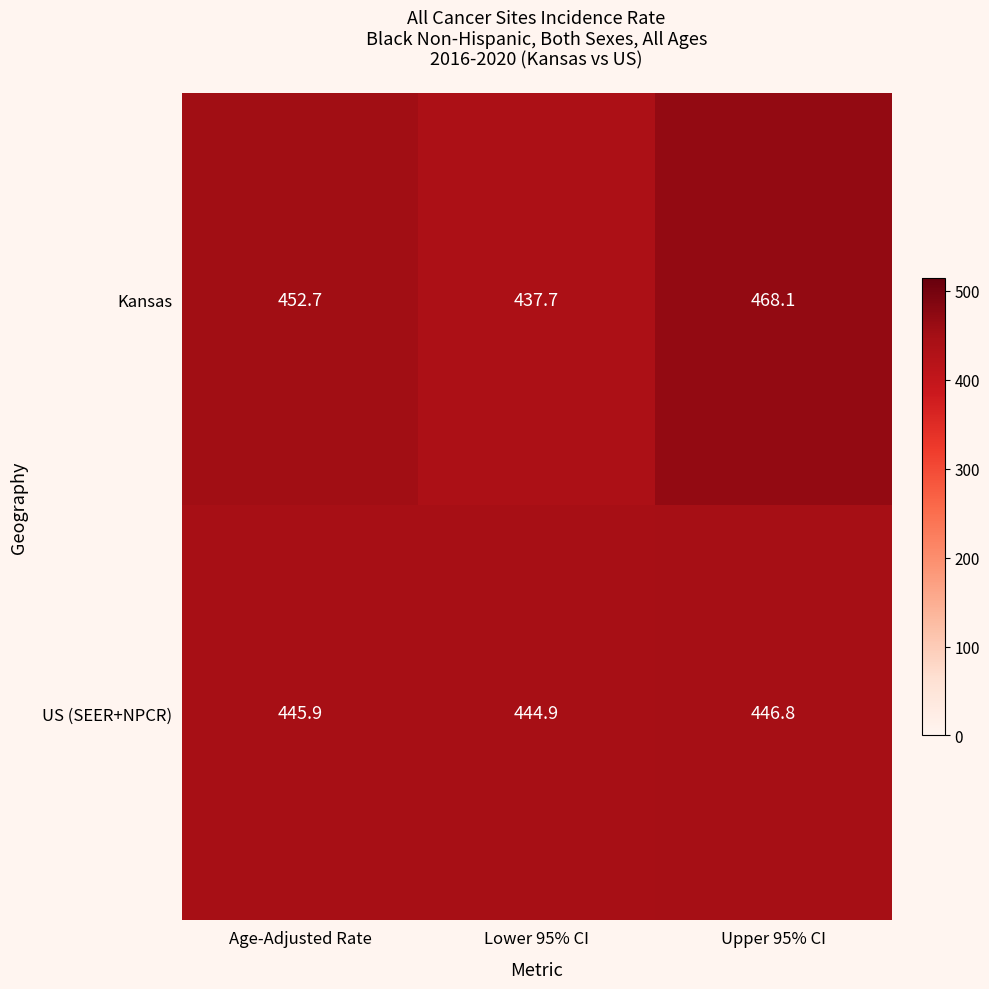

At Upper 95% CI, list the series in order from smallest to largest.

US (SEER+NPCR), Kansas